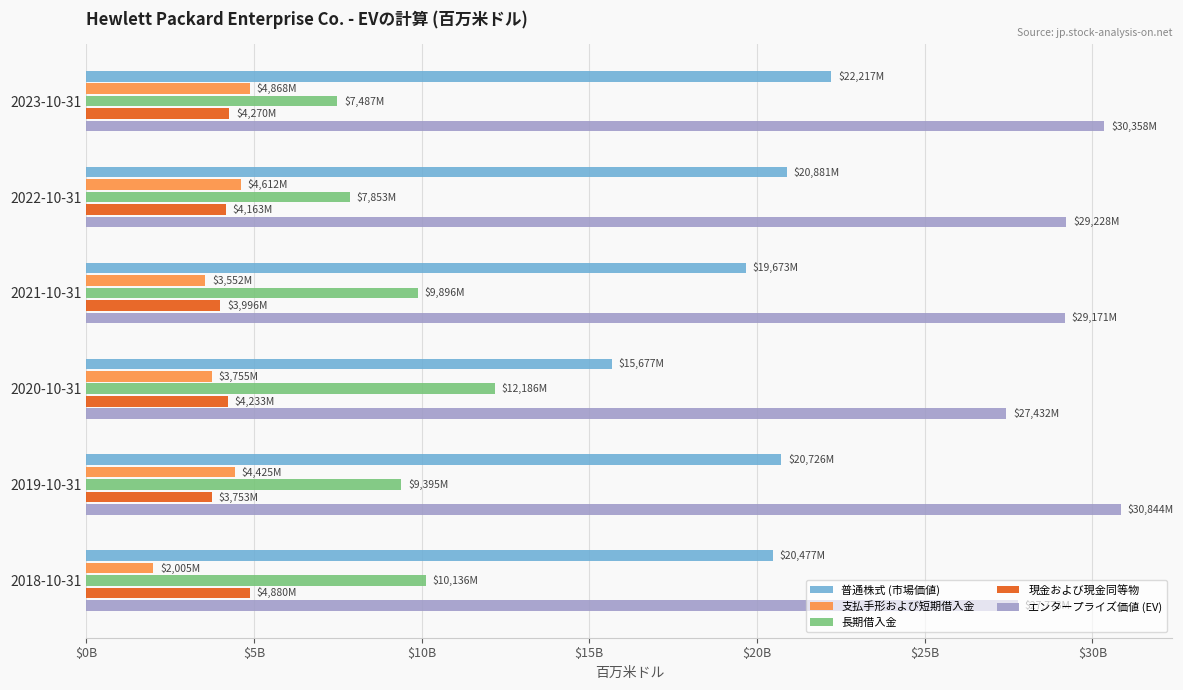

What position from the left is 2019-10-31?

5